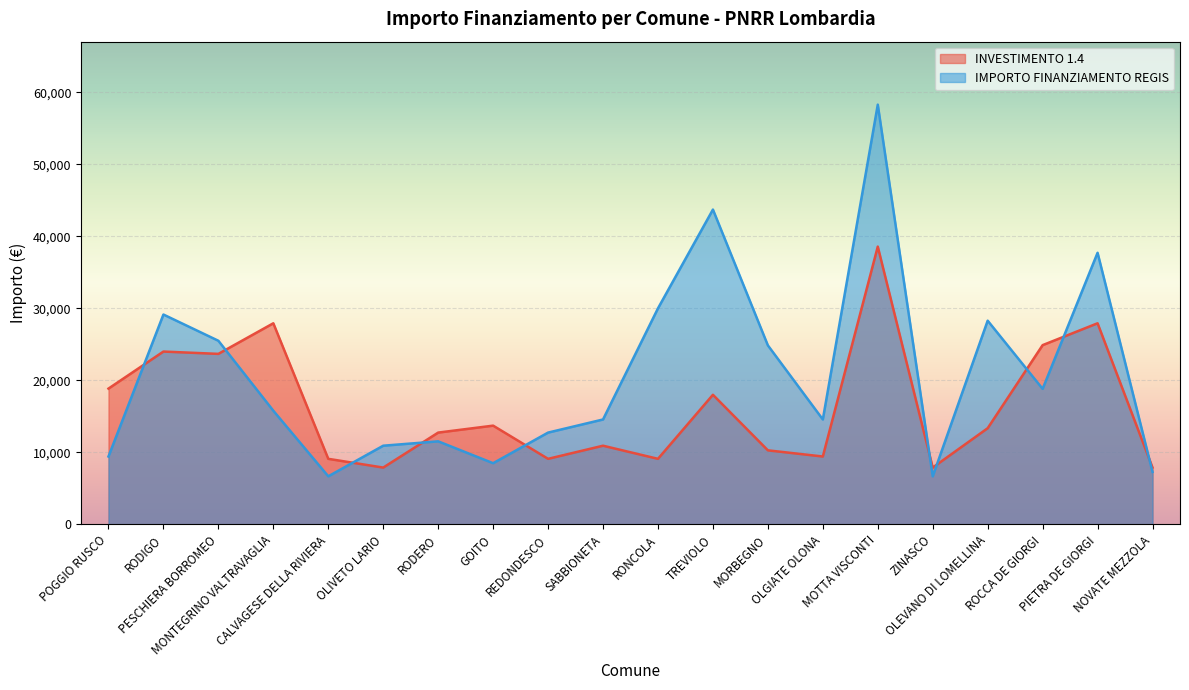

At which label does INVESTIMENTO 1.4 reach its peak?

MOTTA VISCONTI